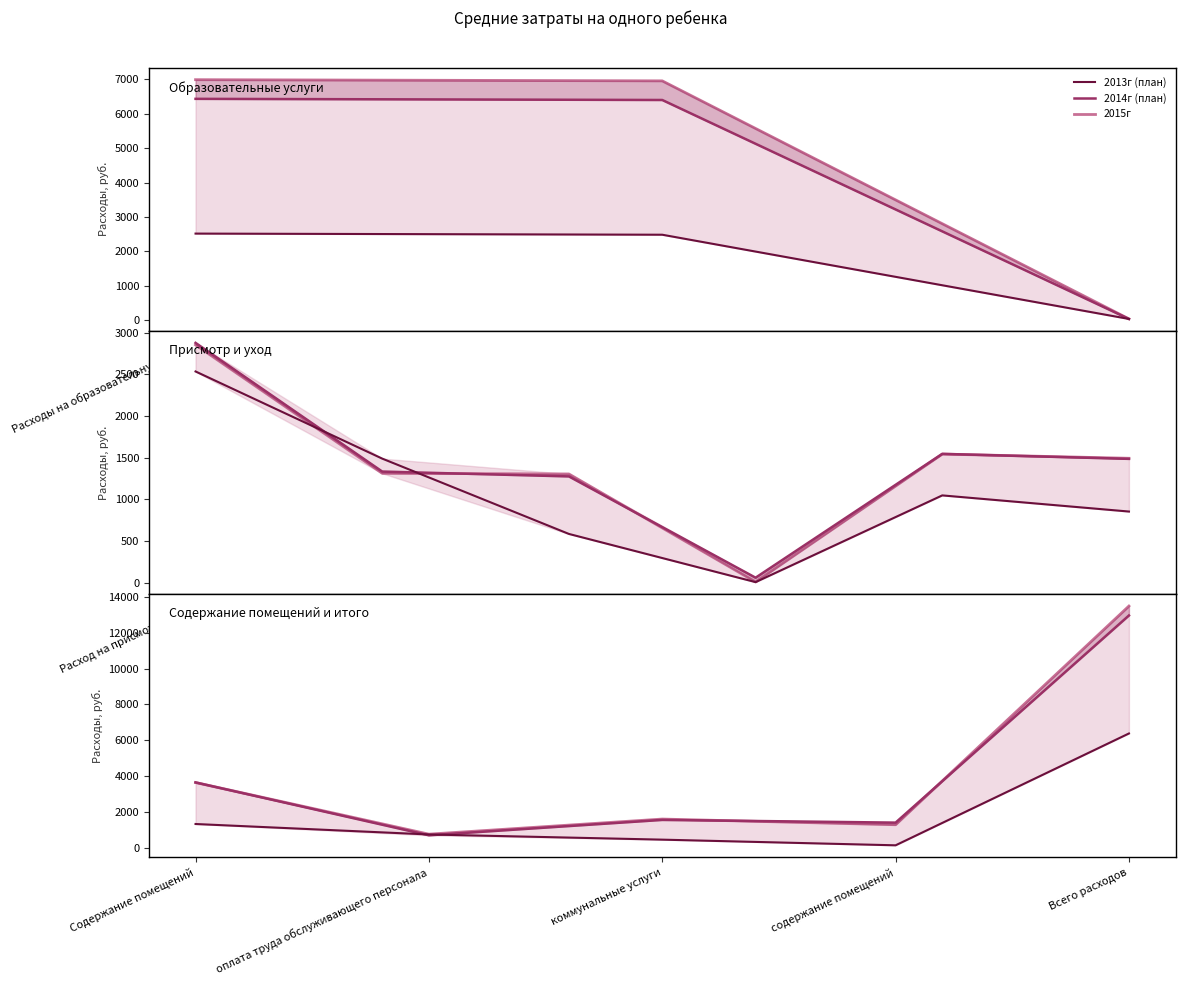

Does the chart display data point markers on the line(s)?

No